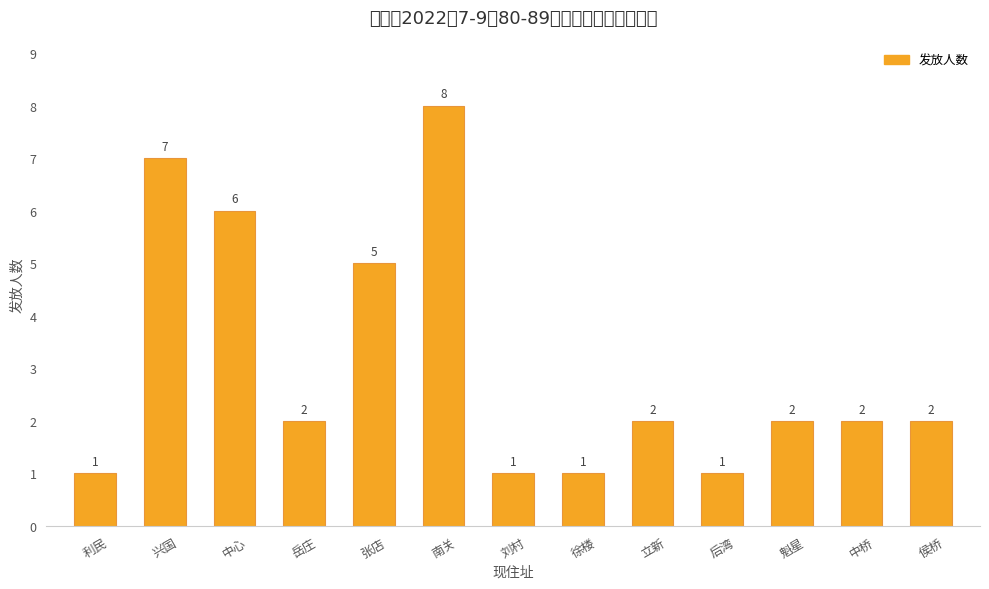

Count the values in the range 1 to 5.

10